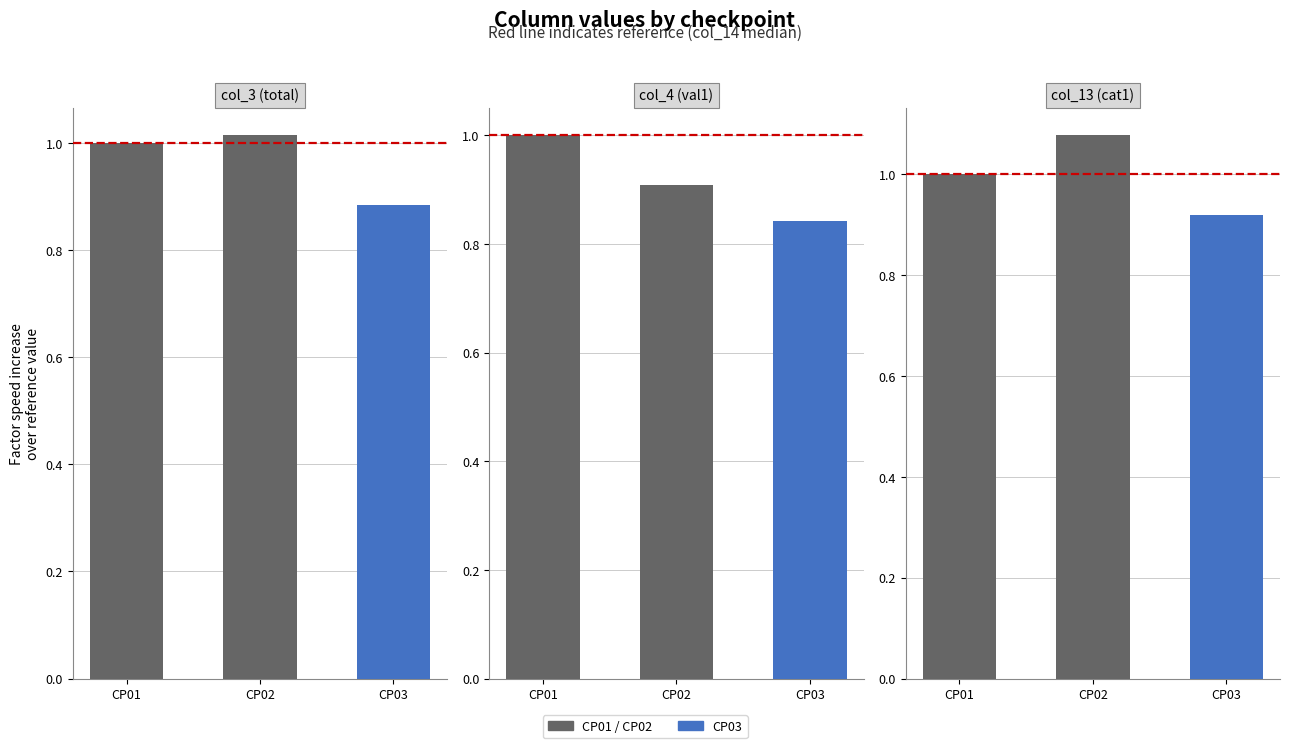

How many bars are there in each group?

3